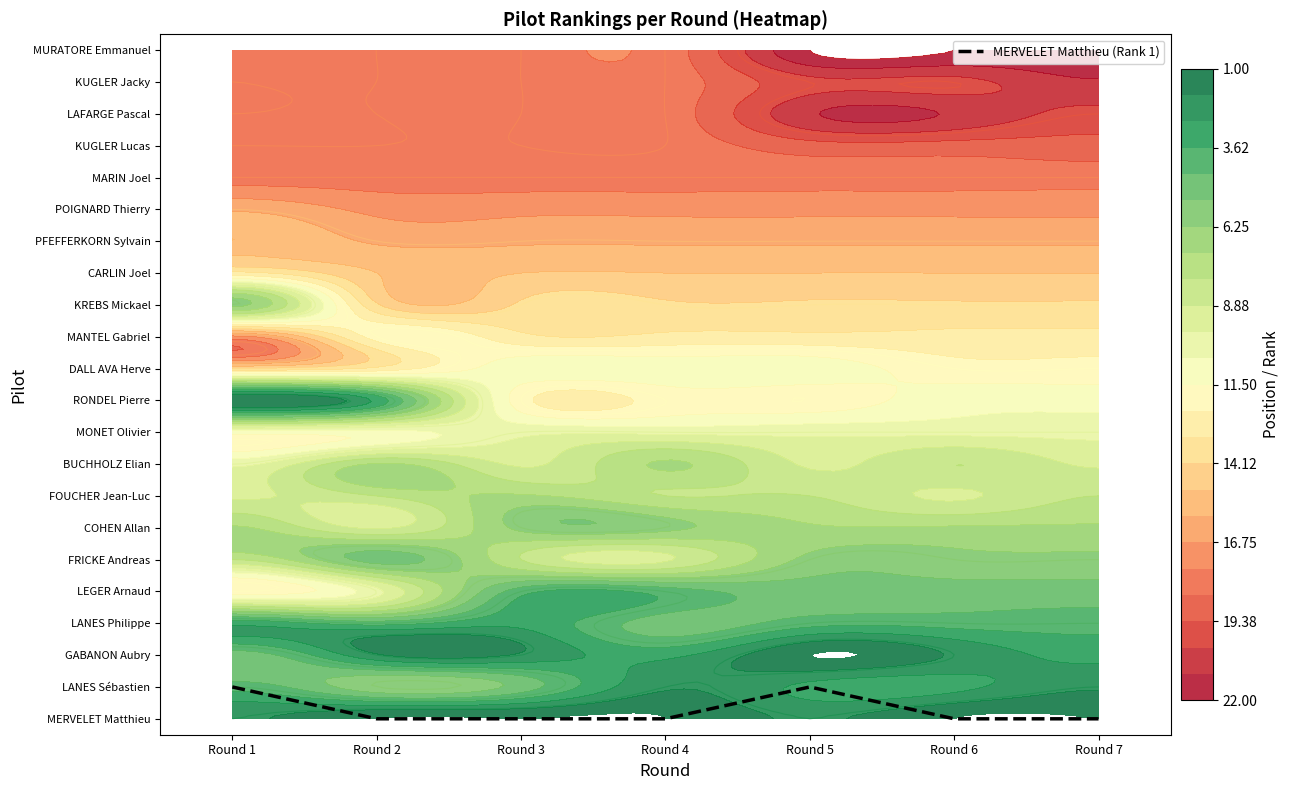

Which has a higher value, Round 1 or Round 6?

Round 1